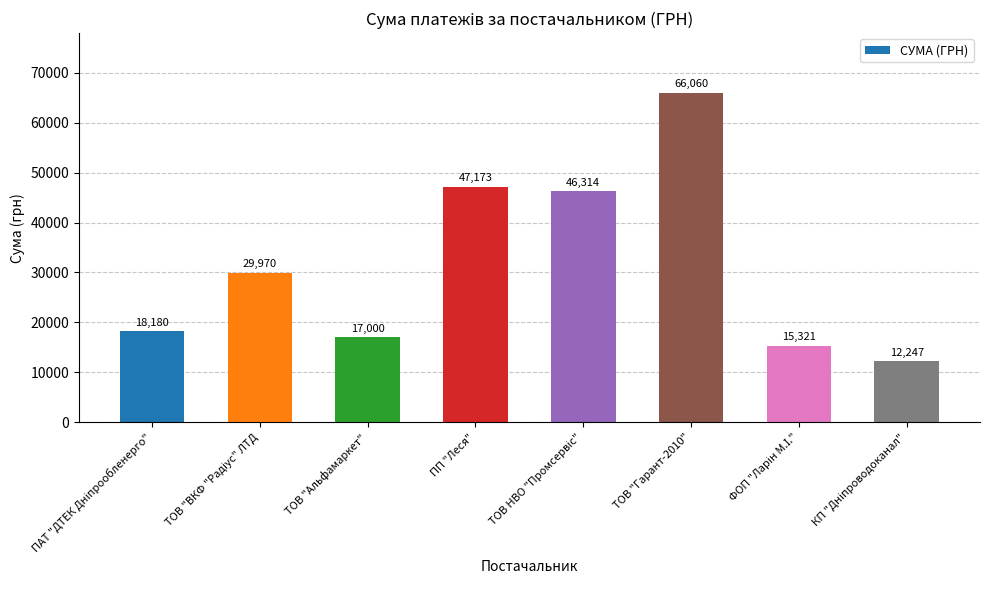

Does the chart contain stacked bars?

No